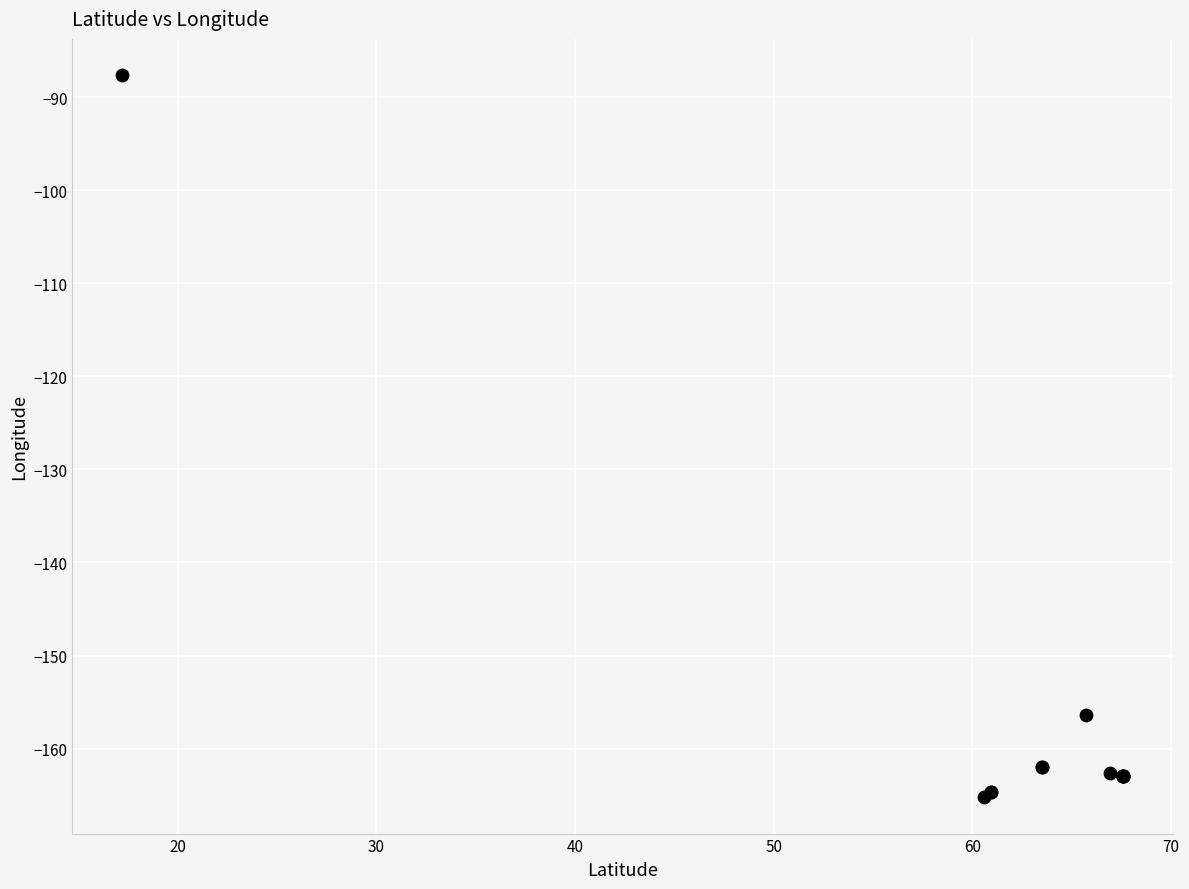

What Y value in the scatter plot is closest to -126?

-156.4